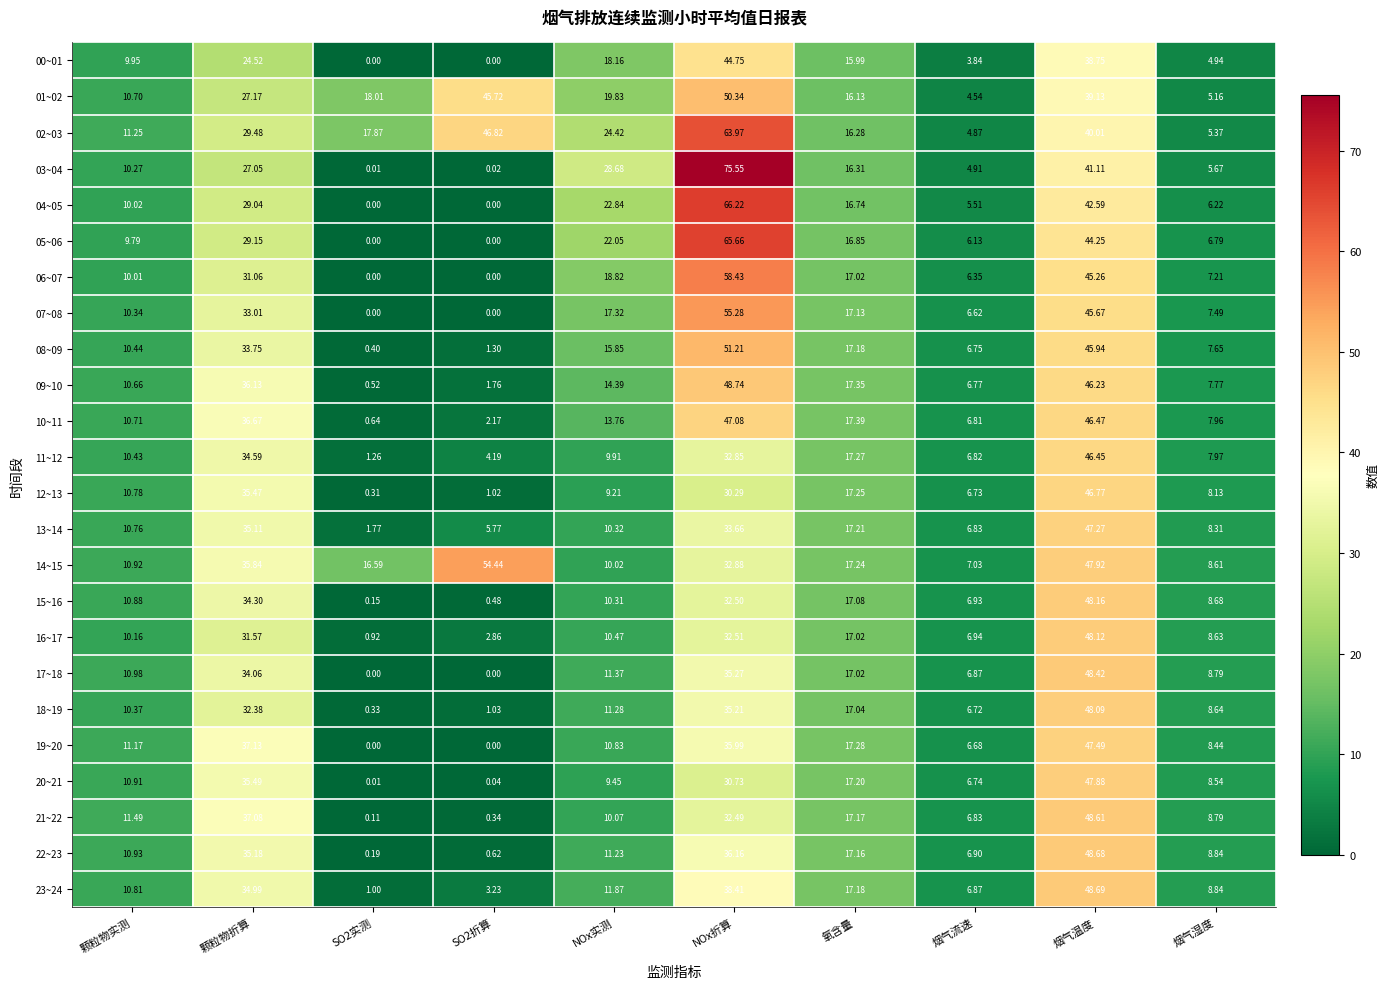

At which category is the sum across all series the highest?

烟气温度